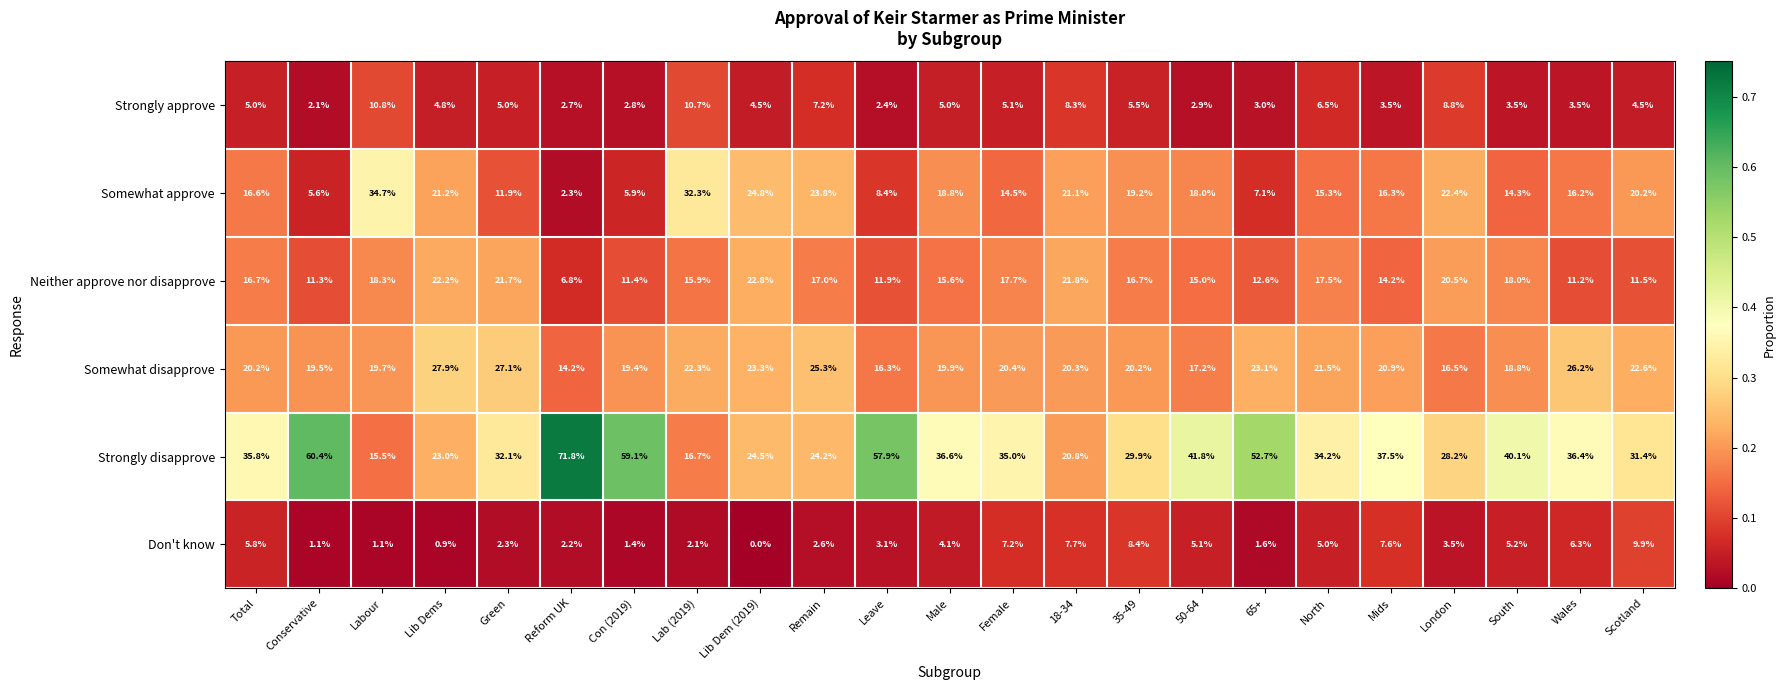

Between Lib Dems and Leave, which series saw the biggest shift?

Strongly disapprove